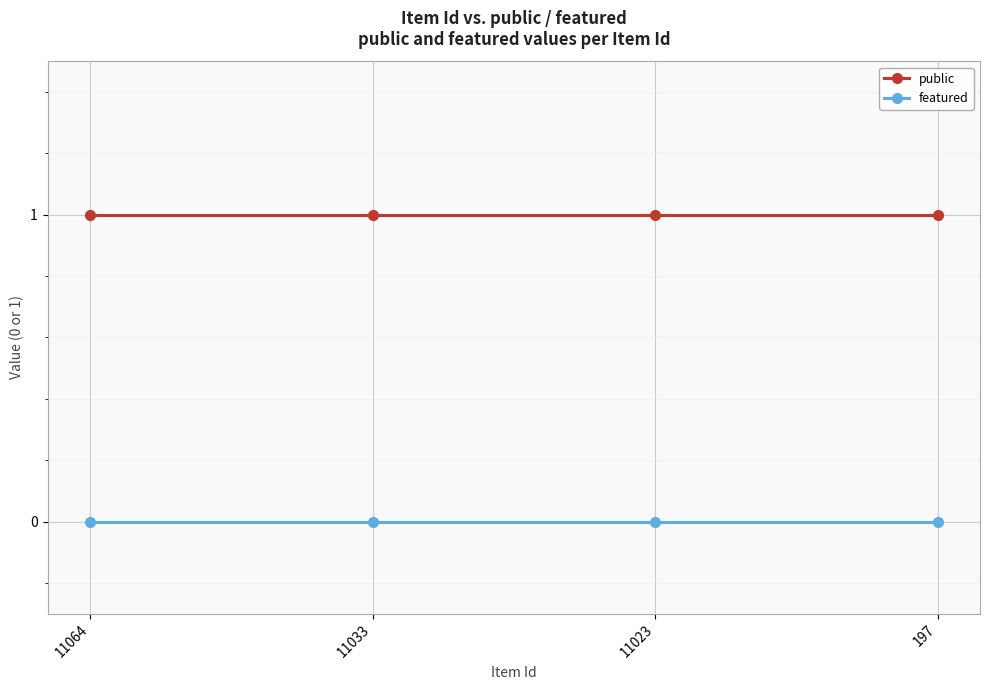

True or false: public and featured cross at least once.

False